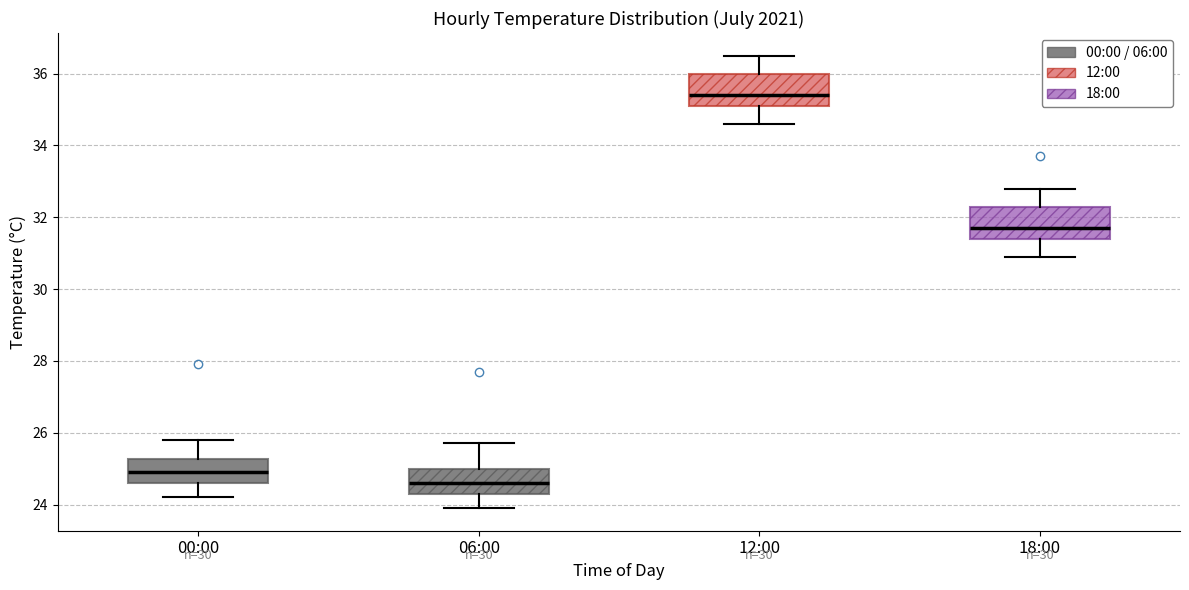

Which box's median line is the lowest?

06:00